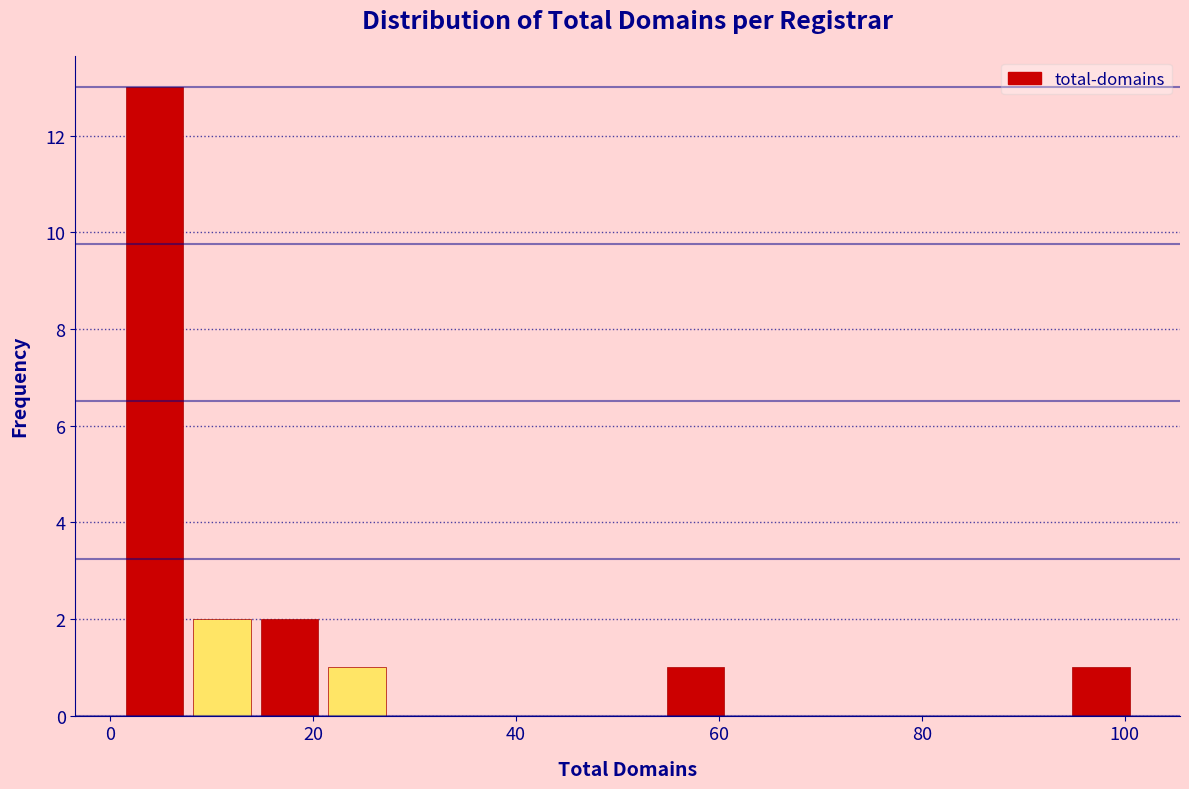

Read against the x-axis, roughly where is the centre of the tallest bar?

4